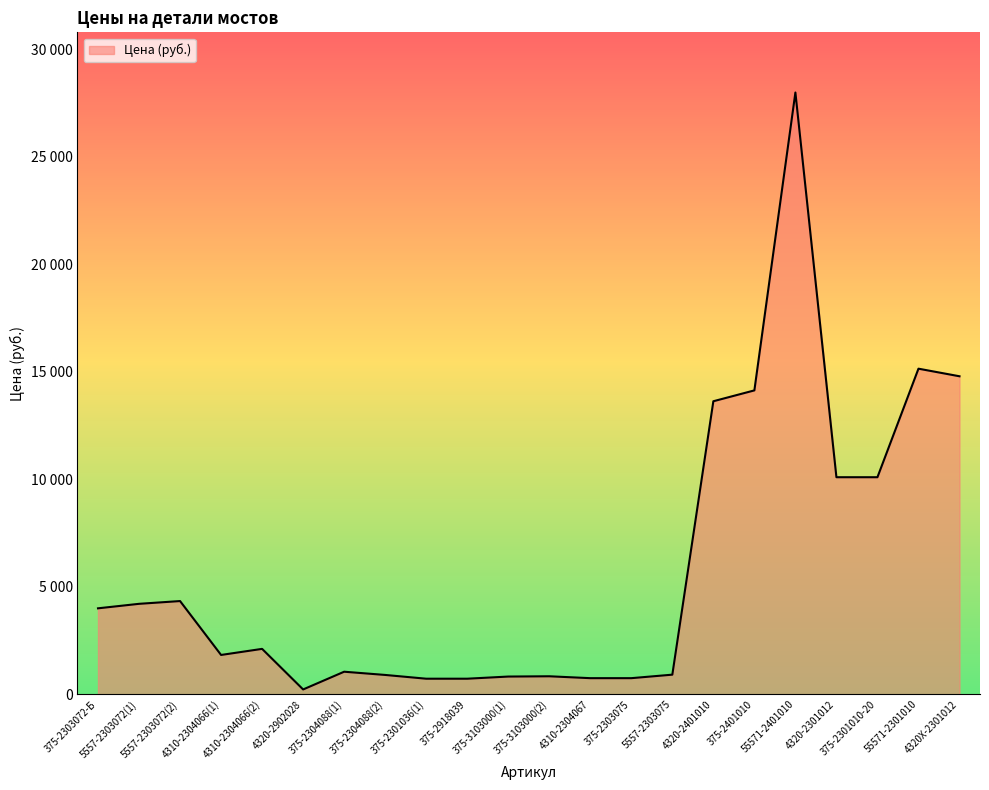

Where is the data nearest to the value 14112?

375-2401010